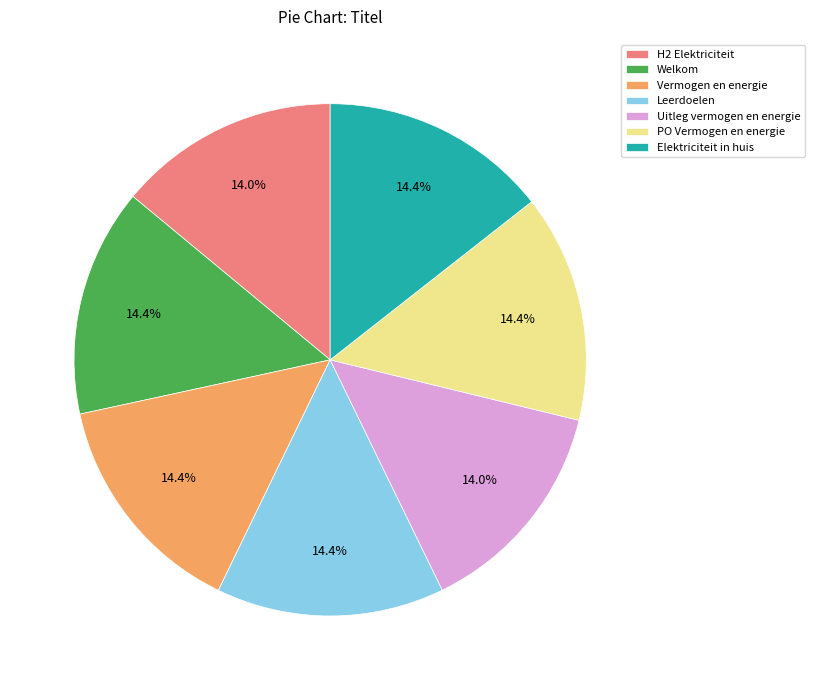

Approximately how many times larger is the value at Welkom compared to H2 Elektriciteit?

1.0